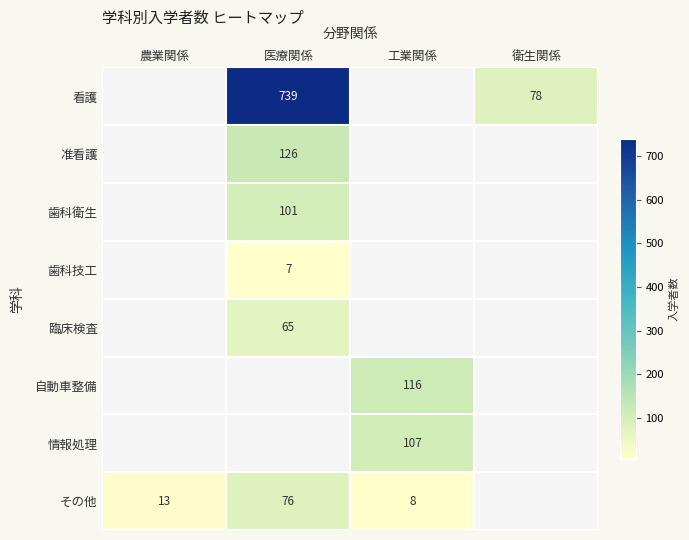

Is it true that 准看護 equals 66 at 医療関係?

False